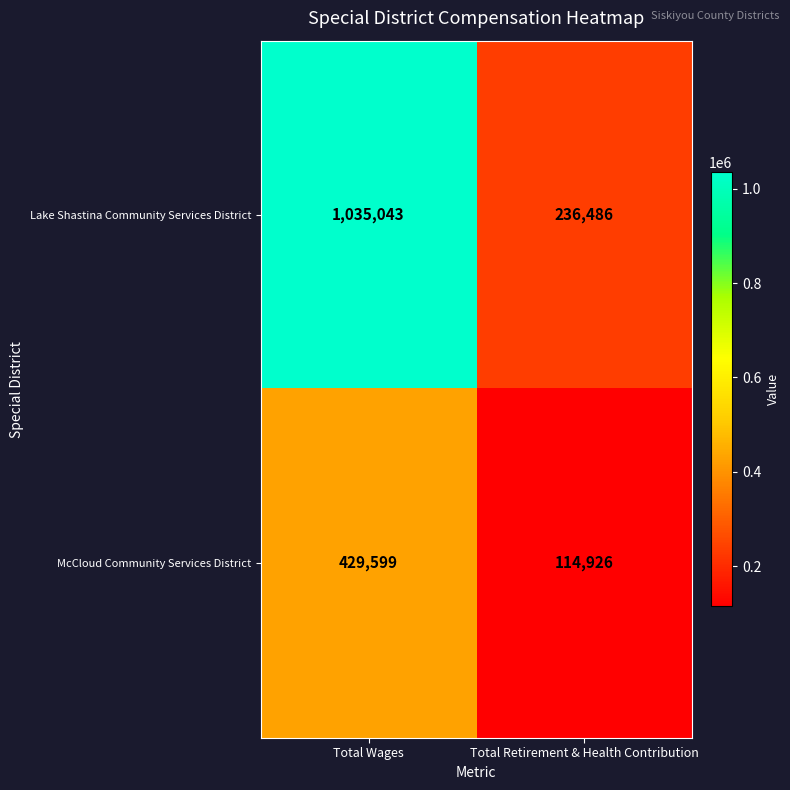

At which label does McCloud Community Services District reach its peak?

Total Wages